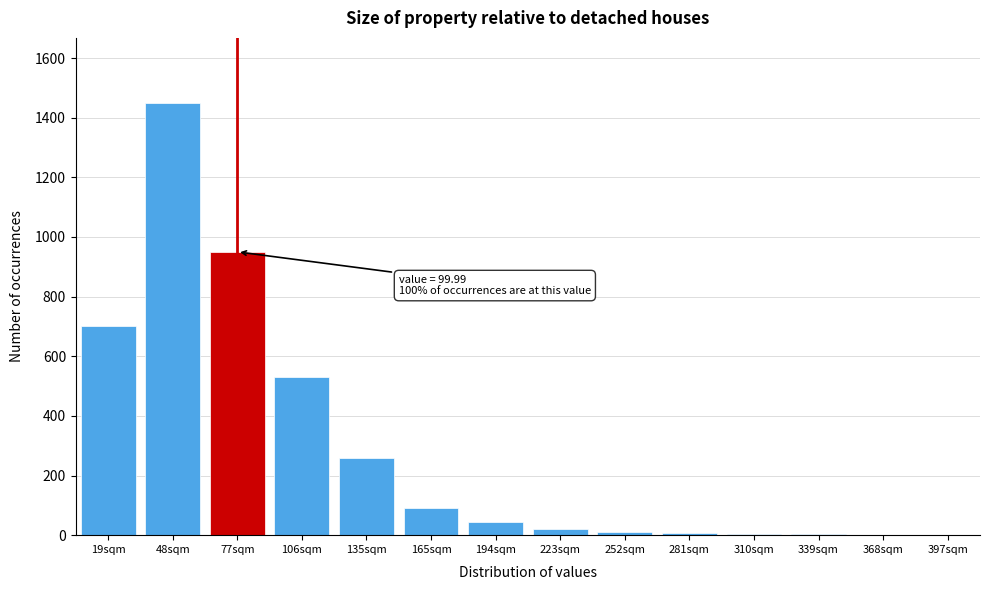

Approximately how many times larger is the value at 165sqm compared to 194sqm?

2.0